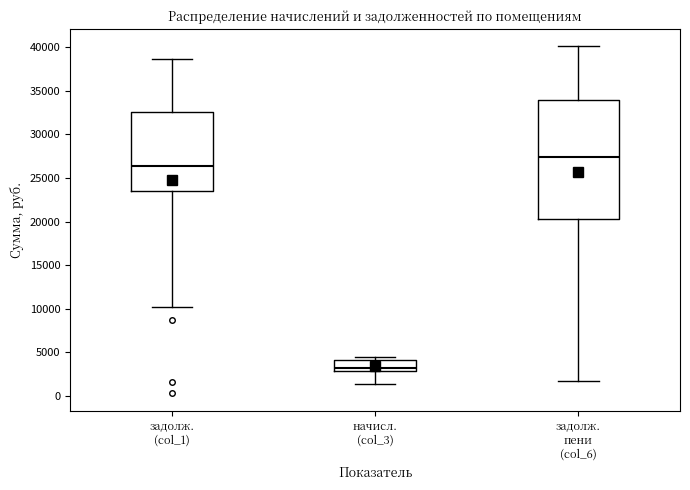

Which box is the tallest, from its lower edge to its upper edge?

задолж. пени (col_6)